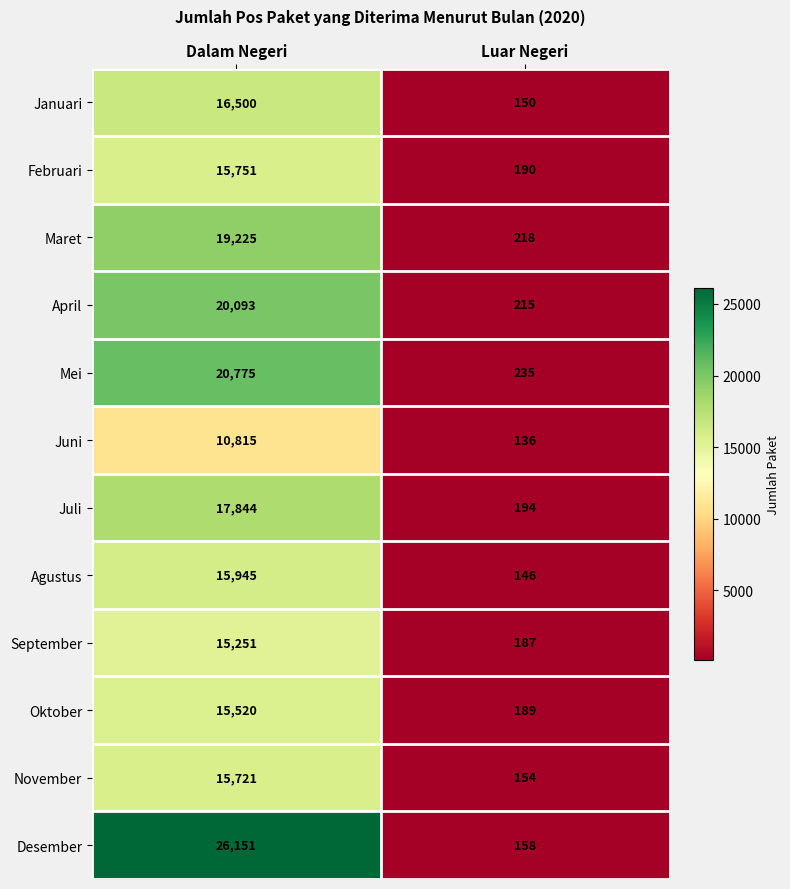

Rank the series at Luar Negeri from highest to lowest value.

Mei, Maret, April, Juli, Februari, Oktober, September, Desember, November, Januari, Agustus, Juni